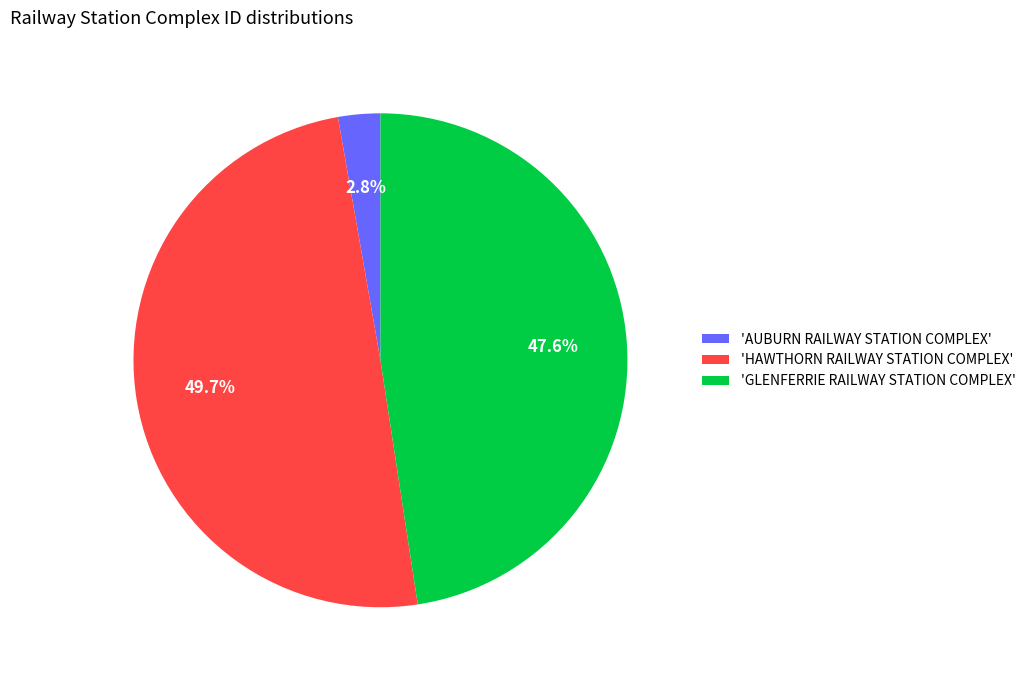

Between 'GLENFERRIE RAILWAY STATION COMPLEX' and 'HAWTHORN RAILWAY STATION COMPLEX', which is larger?

'HAWTHORN RAILWAY STATION COMPLEX'